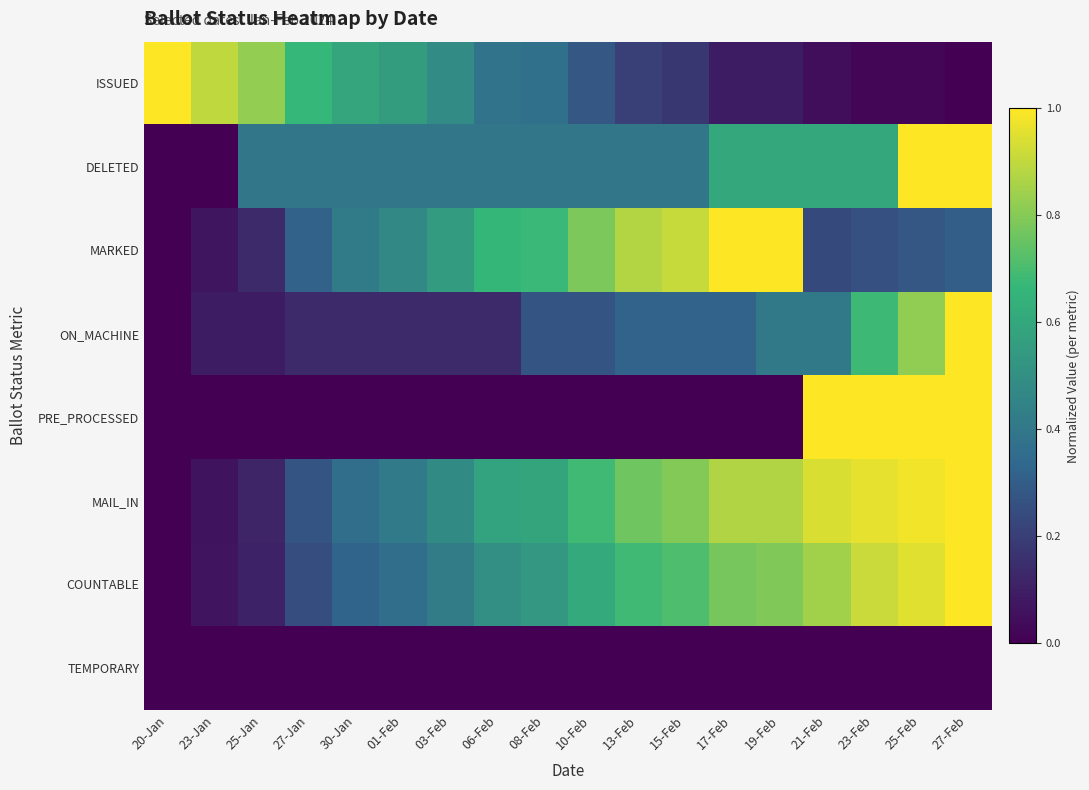

How many distinct data groups are displayed?

8